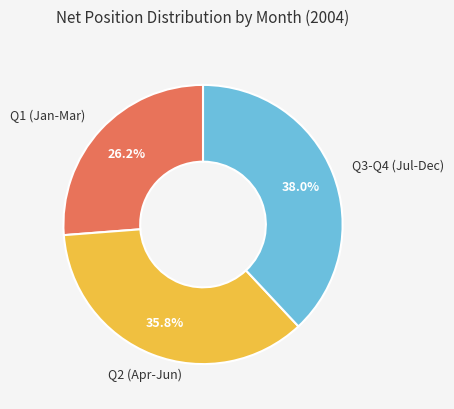

Count the number of slices in the pie.

3